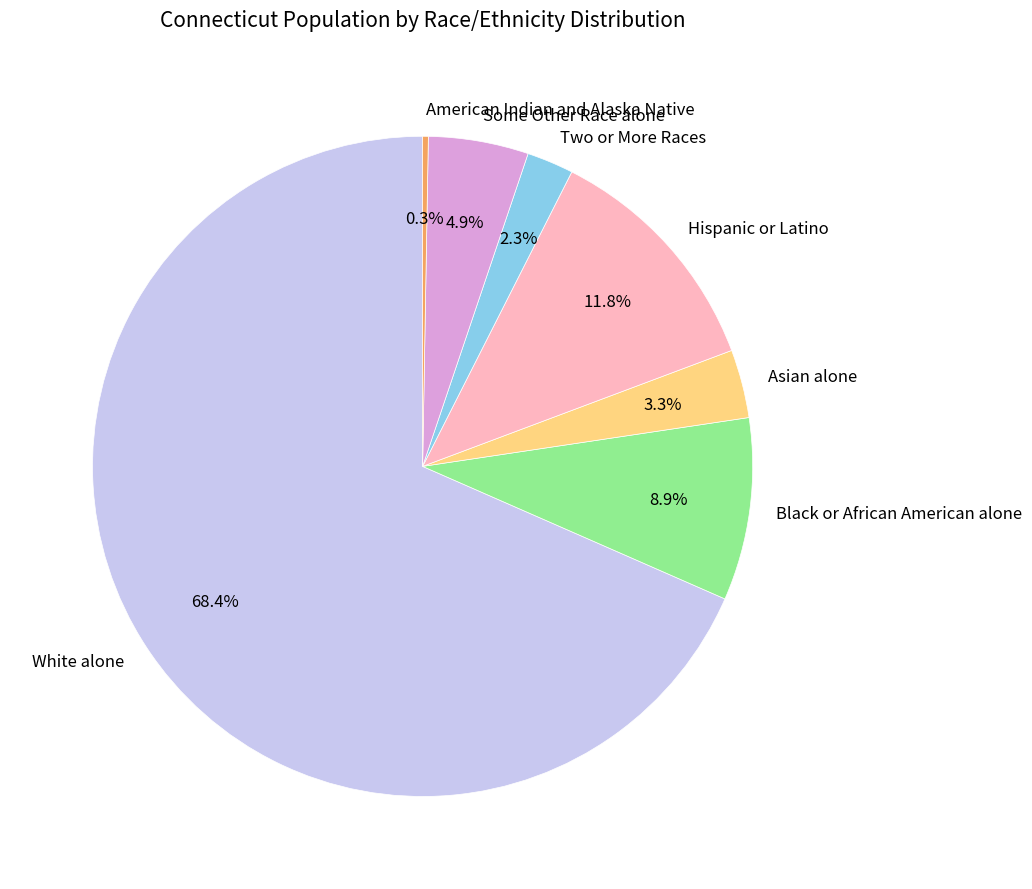

What is the largest slice in the pie chart?

White alone